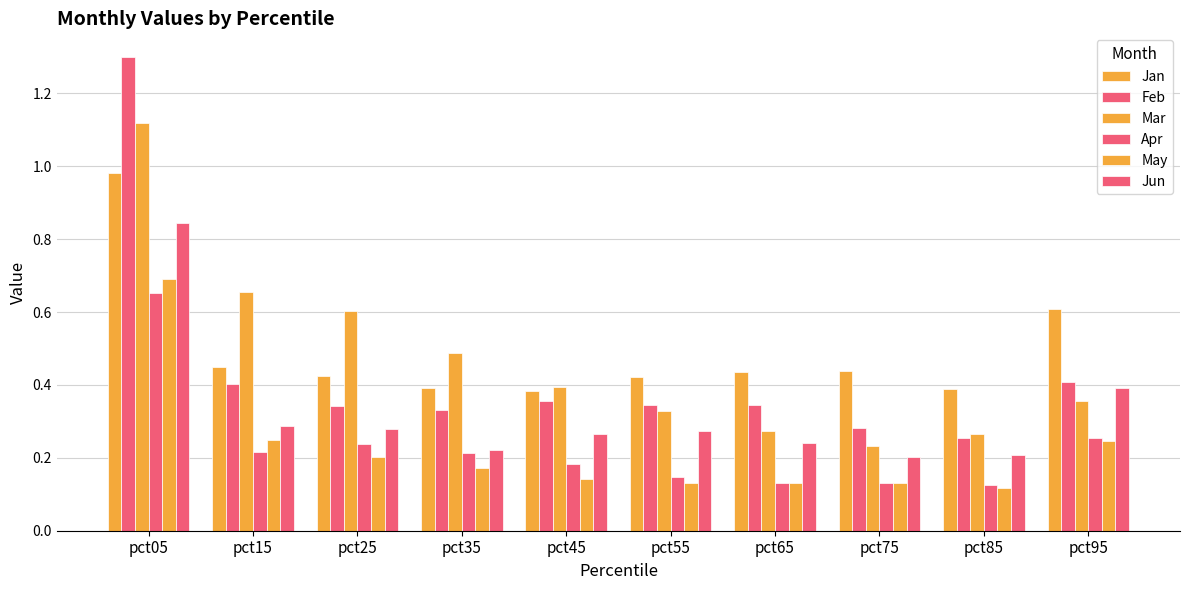

How many bars are there in total?

60